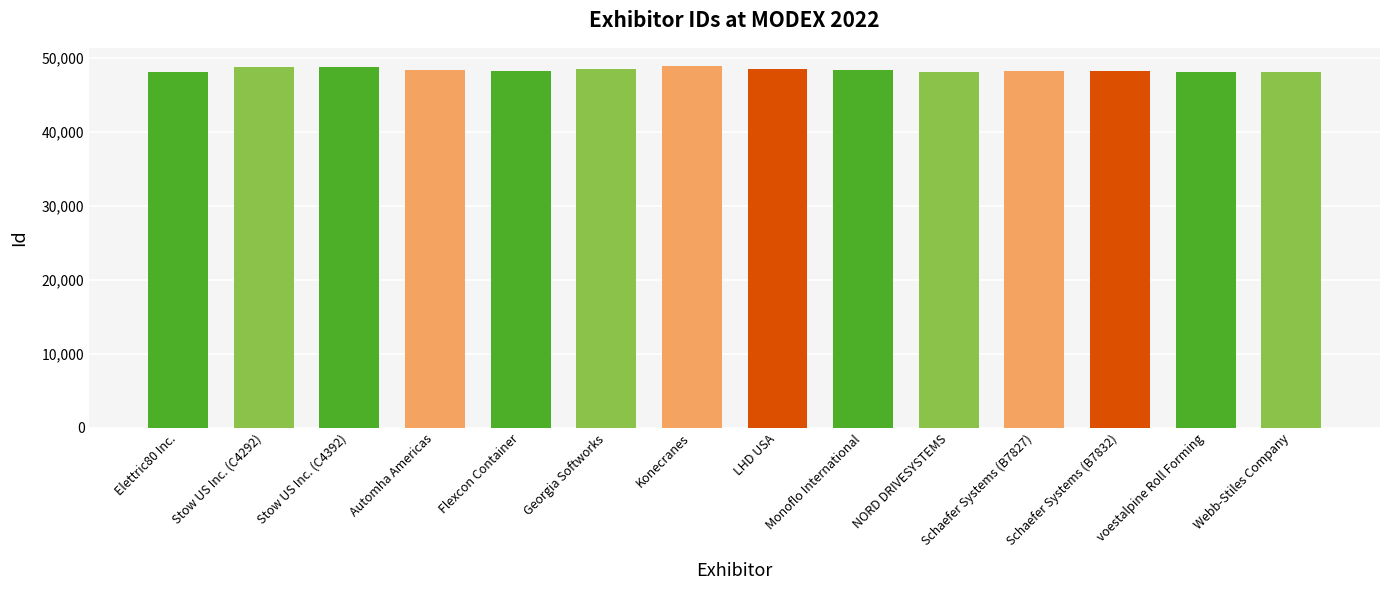

What is the smallest value displayed?

48086